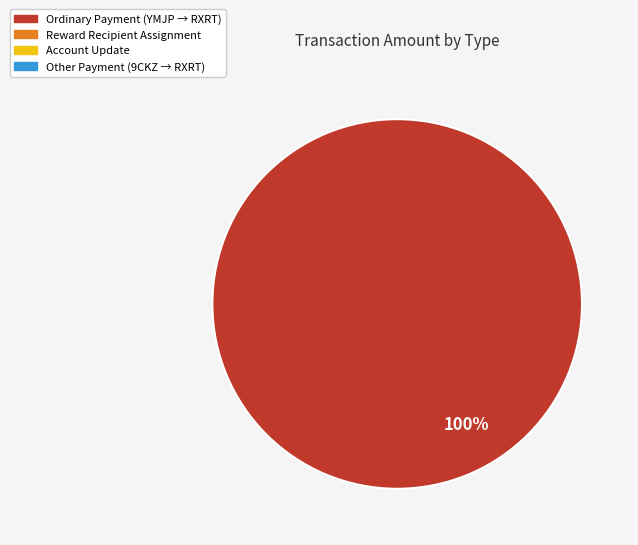

Is there any slice that represents more than half of the pie?

Yes